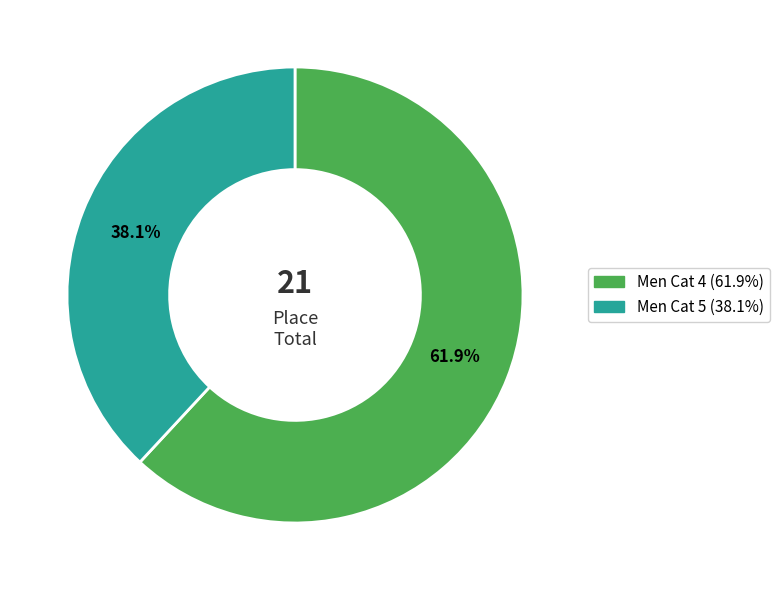

What is the smallest slice in the pie chart?

Men Cat 5